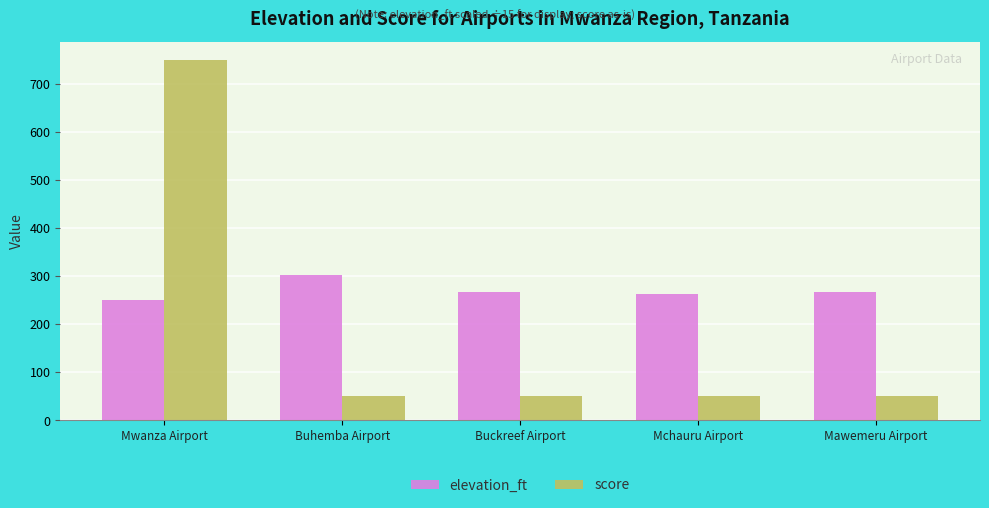

Between Mwanza Airport and Mchauru Airport, which series saw the biggest shift?

score